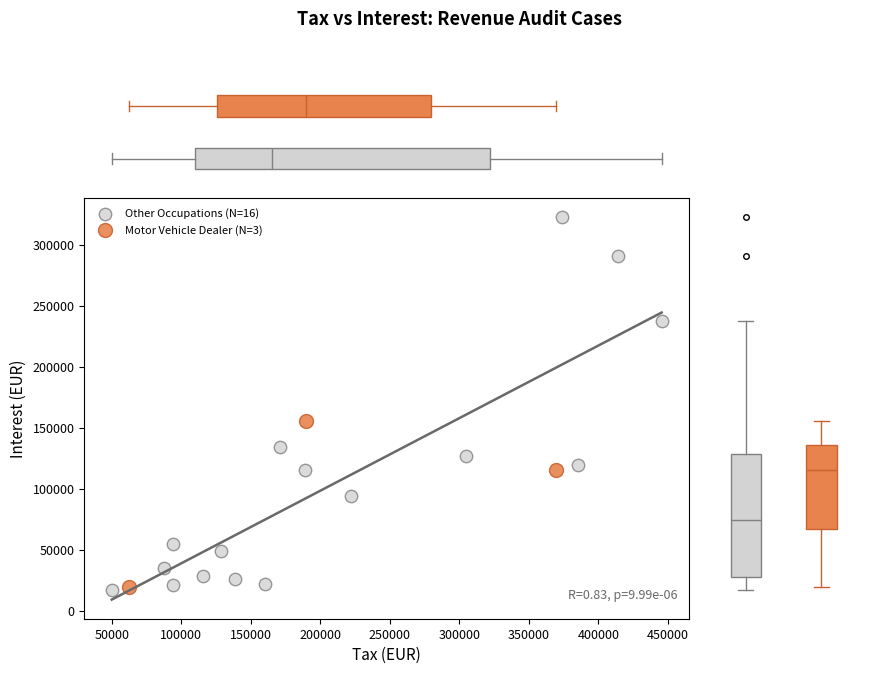

What are all the series names shown in the legend?

Other Occupations (N=16), Motor Vehicle Dealer (N=3)